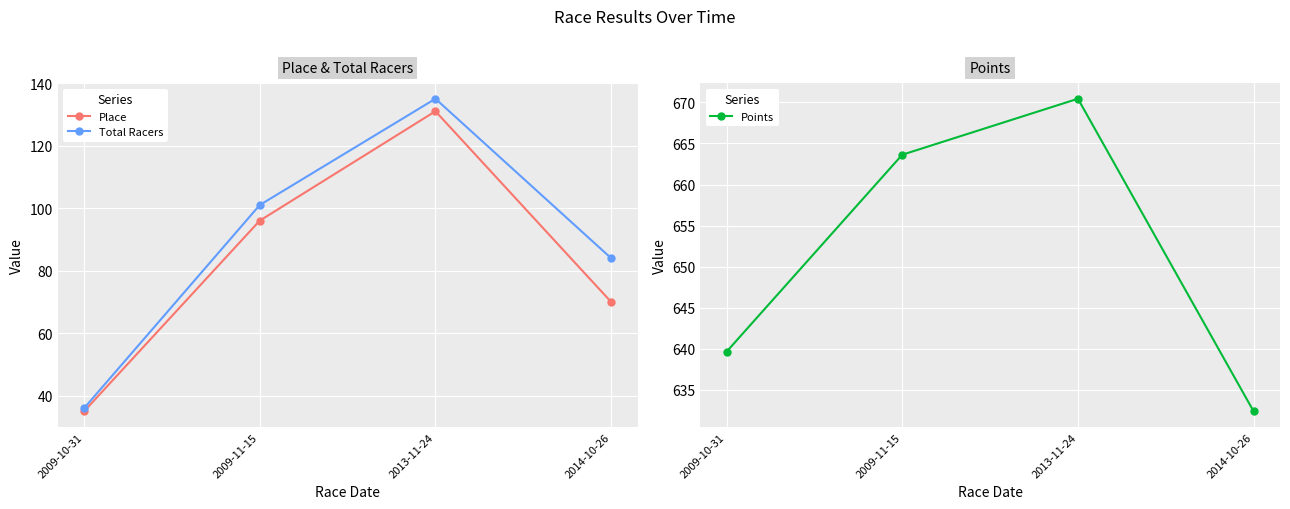

True or false: Total Racers has more than 1 points higher than both neighbors.

False